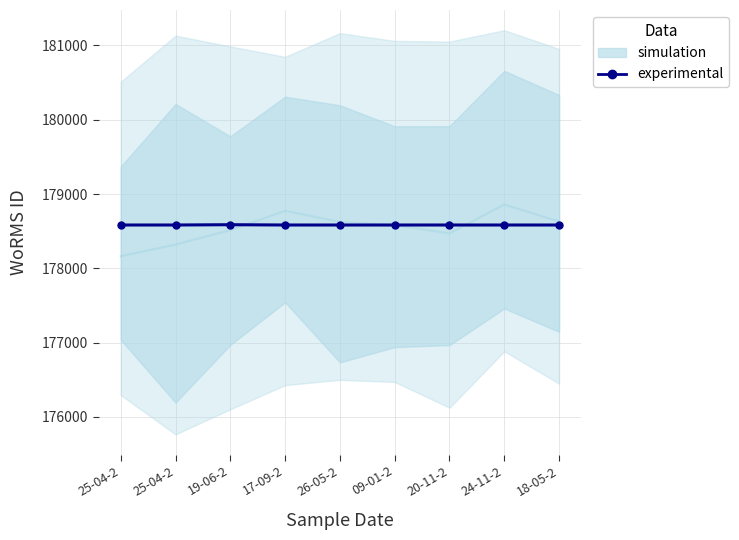

True or false: there are more than 0 points higher than both neighbors.

True